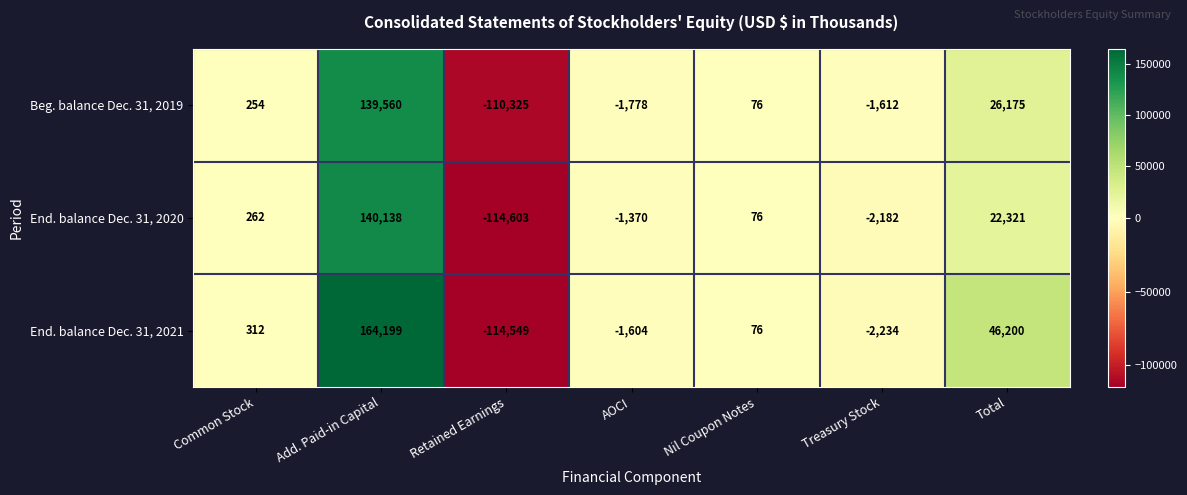

What is the difference between the maximum and minimum values in the End. balance Dec. 31, 2020 series?

254741